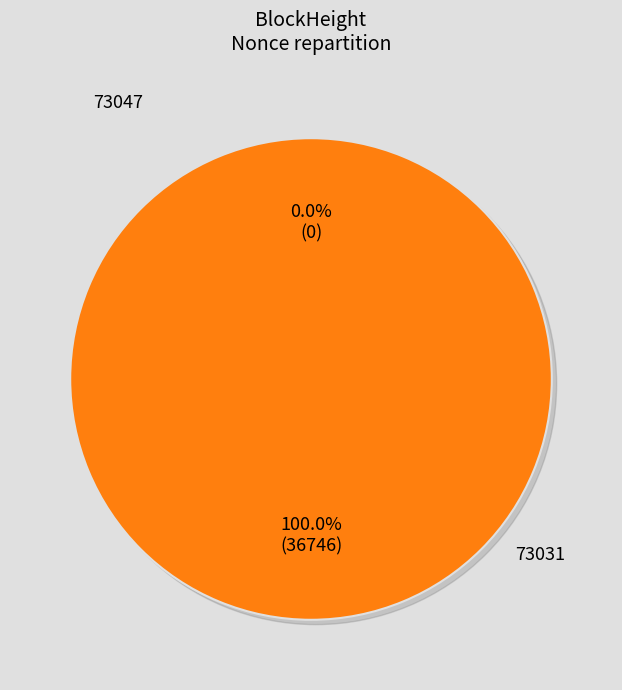

Which category accounts for the majority?

73031